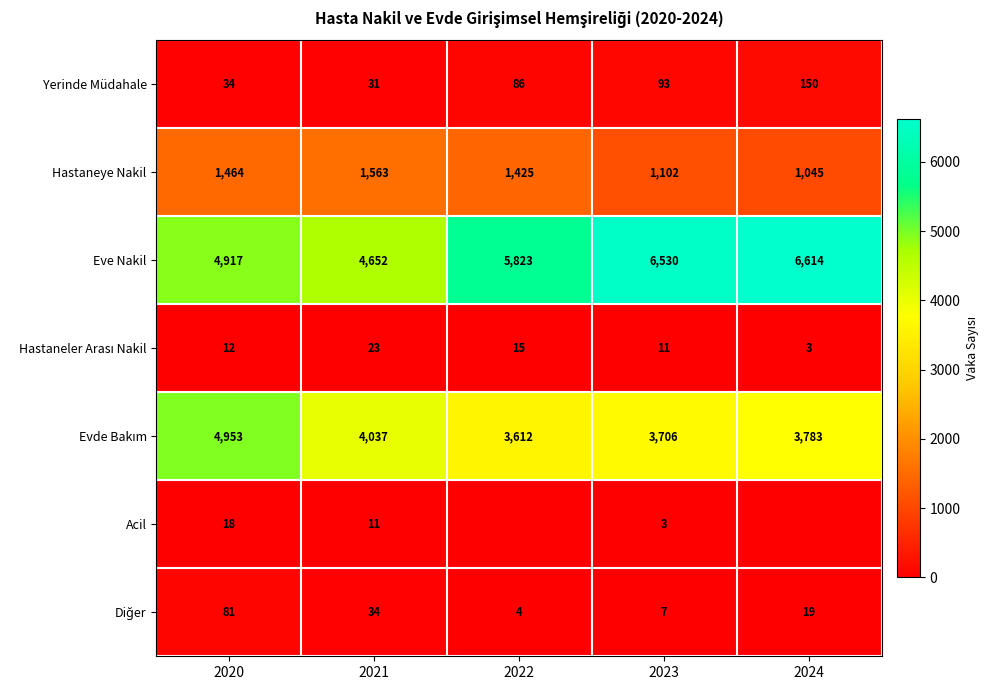

Which category has the highest value across all series?

2024